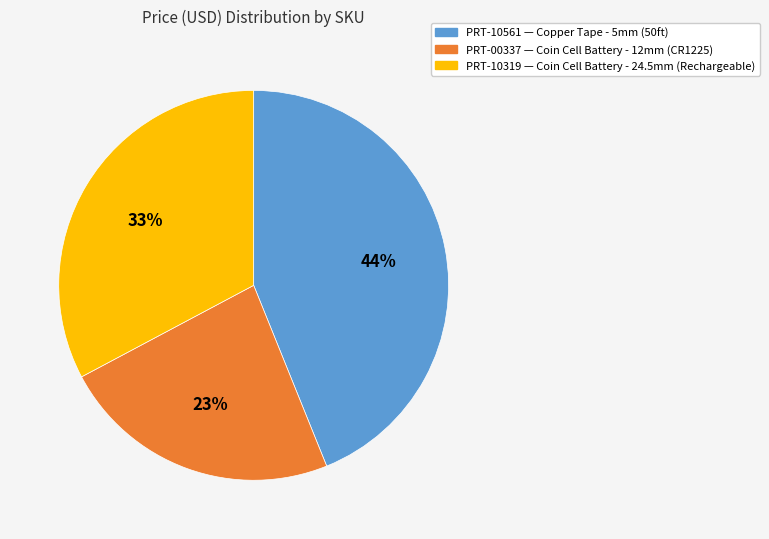

To the nearest percent, what is the difference between the largest and smallest slice percentages?

21%